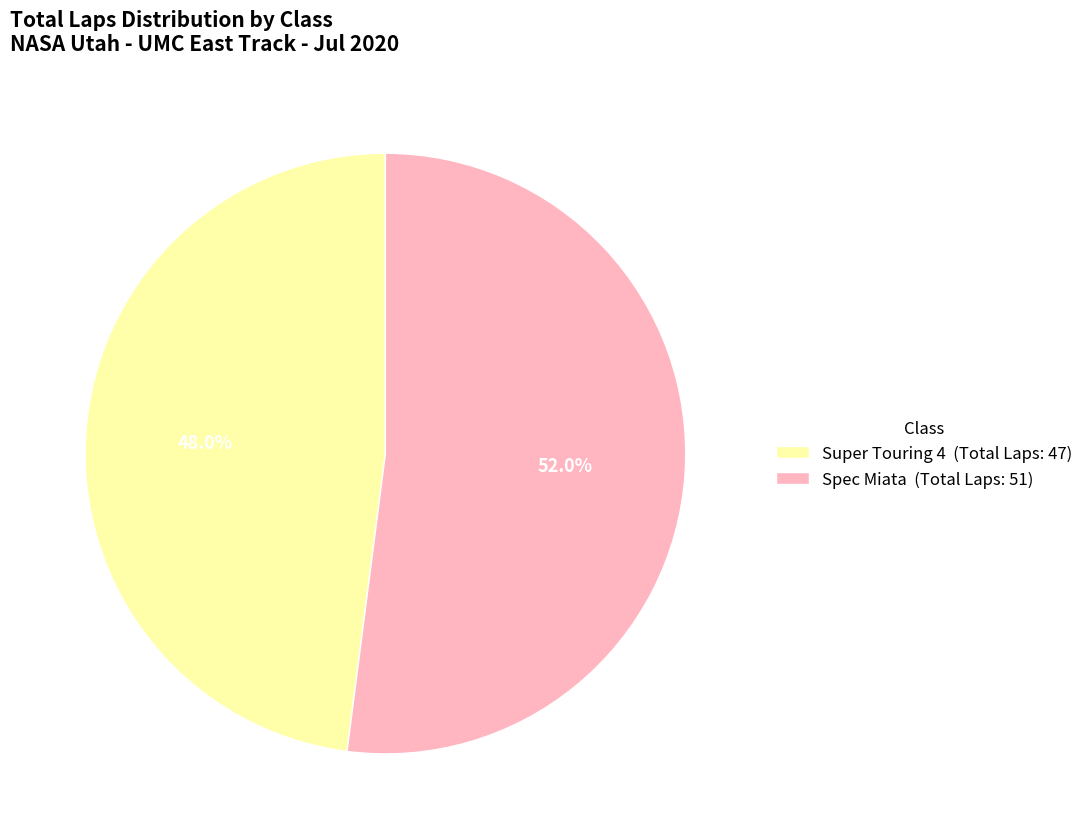

Is Spec Miata (Total Laps: 51) the majority of the pie?

Yes